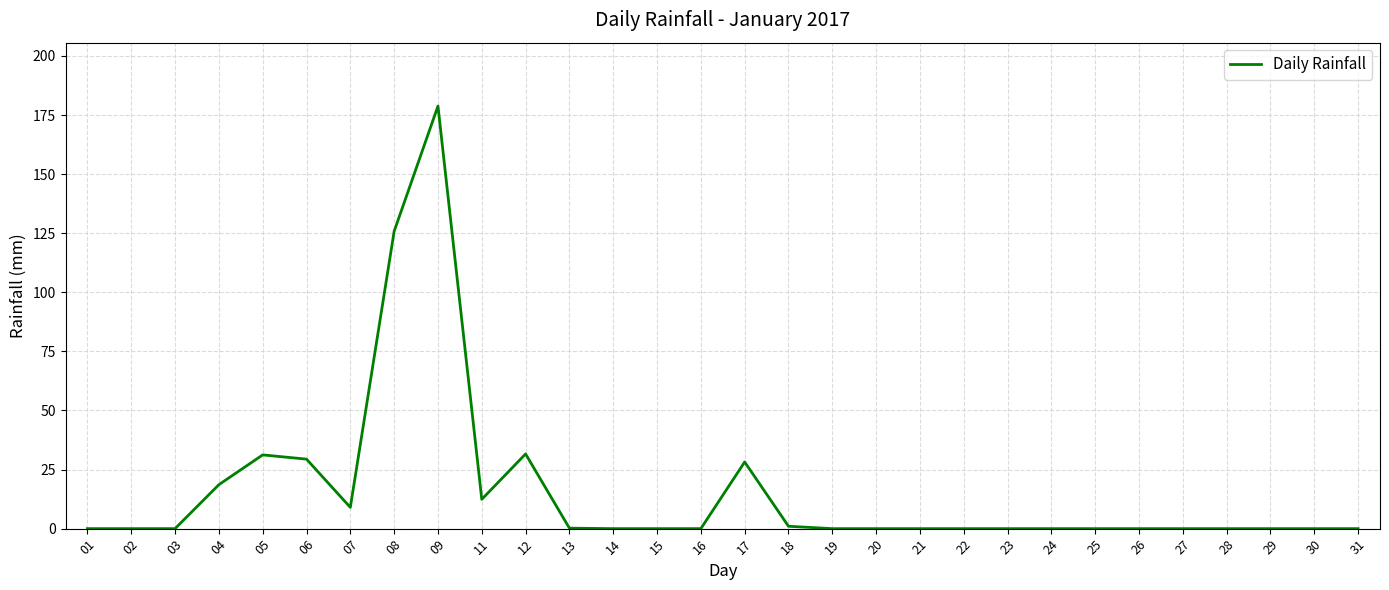

How many distinct data groups are displayed?

1